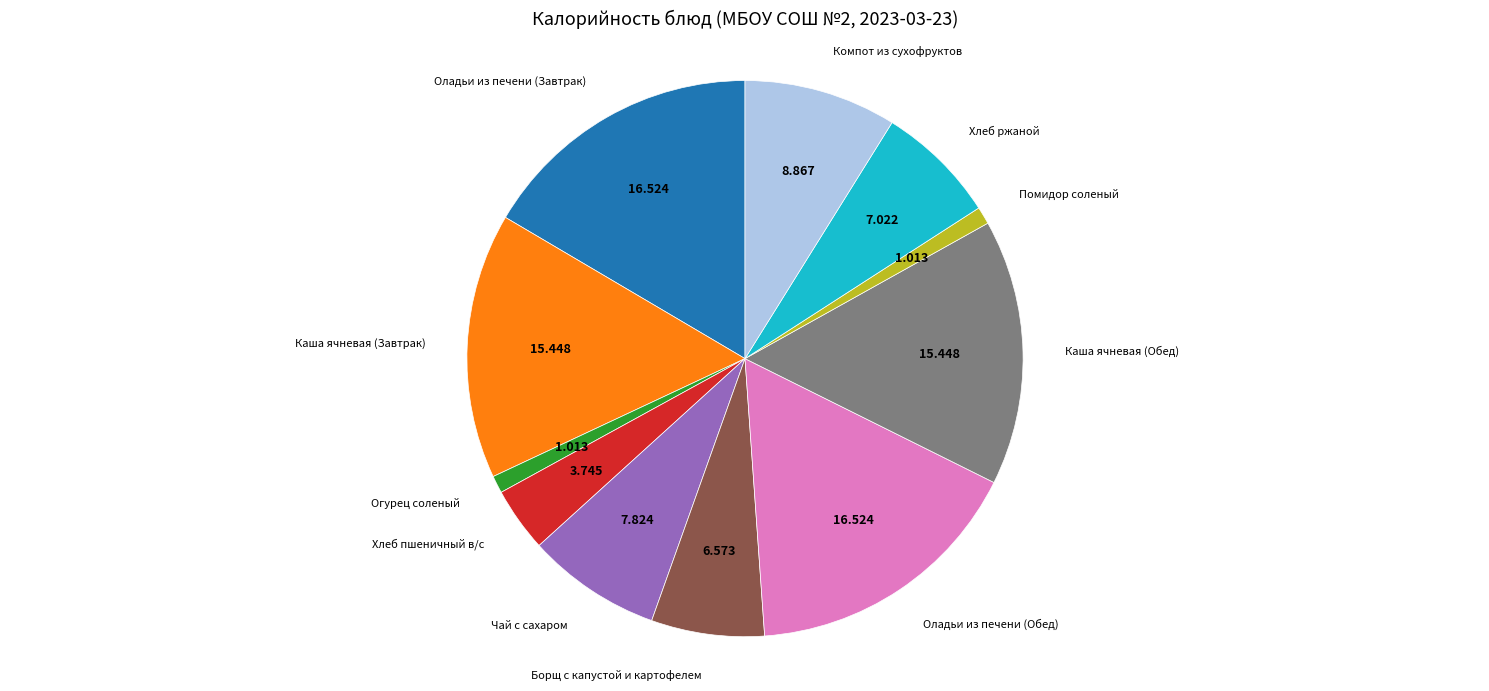

Does any single category account for the majority?

No